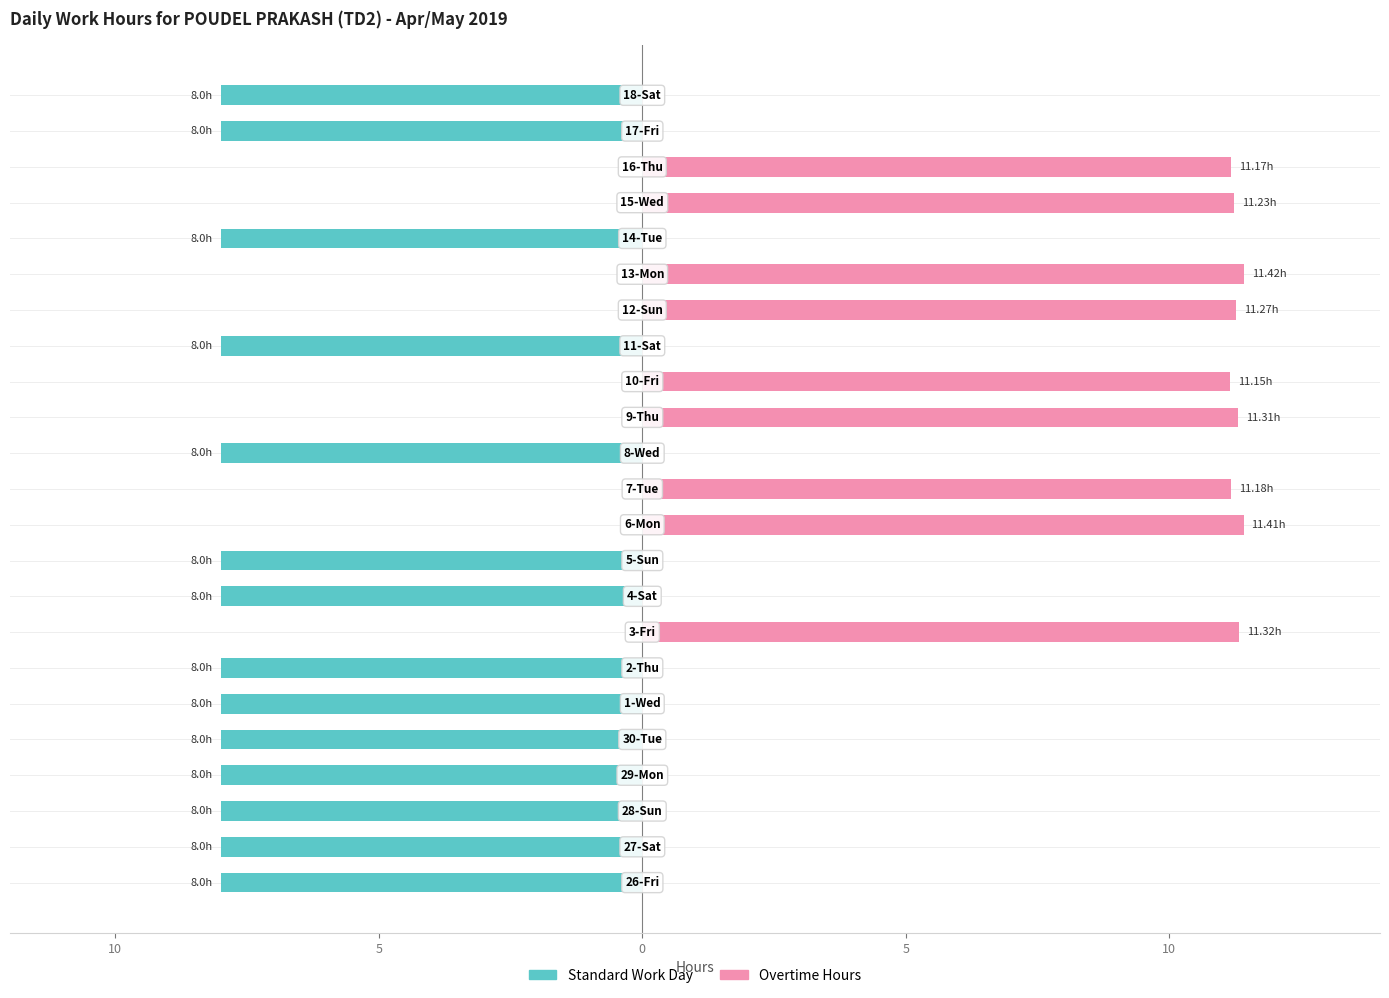

What is the value of the Standard Work Day bar at the 1st from the left?

-8.0